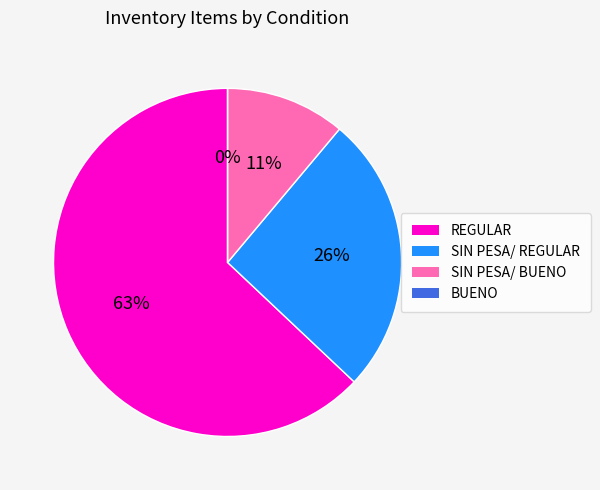

To the nearest percent, what is the average slice percentage?

25%